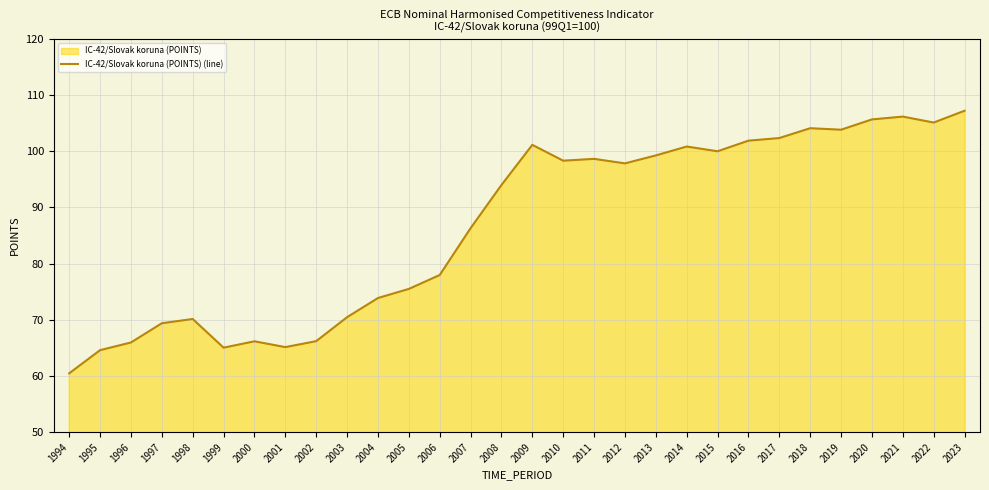

List the labels in order of value, largest first.

2023, 2021, 2020, 2022, 2018, 2019, 2017, 2016, 2009, 2014, 2015, 2013, 2011, 2010, 2012, 2008, 2007, 2006, 2005, 2004, 2003, 1998, 1997, 2002, 2000, 1996, 2001, 1999, 1995, 1994